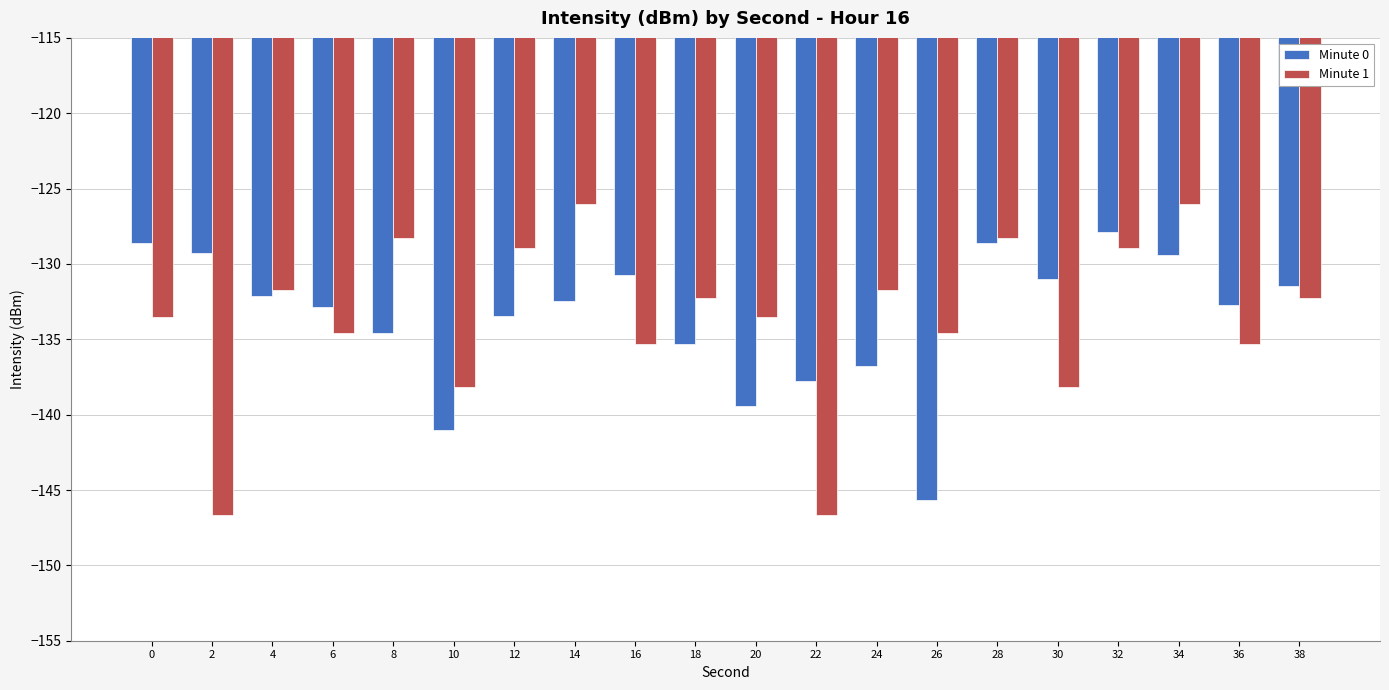

What is the difference between the second highest and minimum values in the Minute 1 series?

20.7